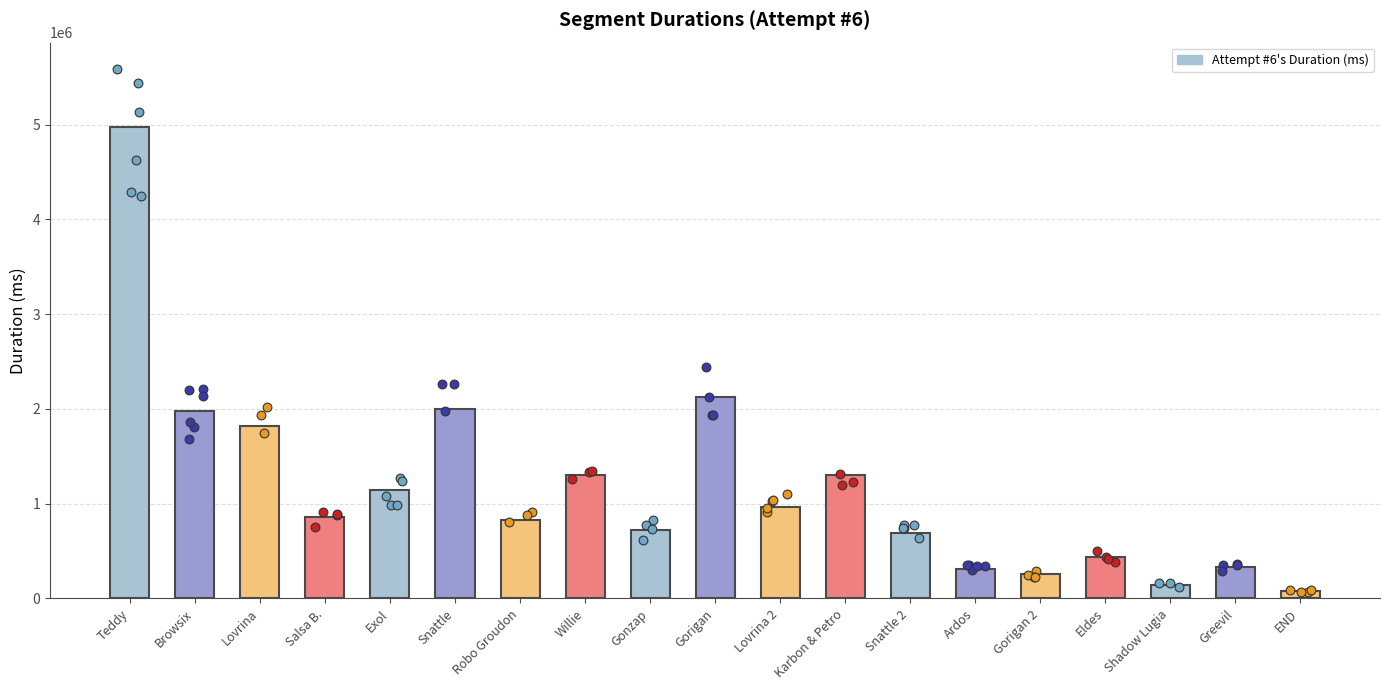

What is the change in value from Lovrina 2 to Snattle 2?

-271776